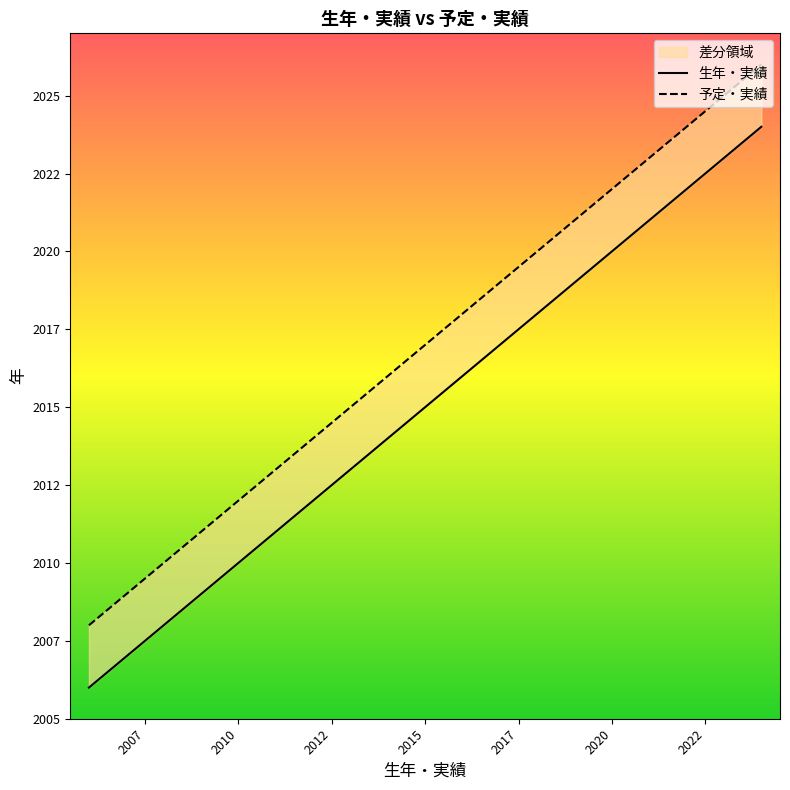

Rank the series at 2013 from highest to lowest value.

予定・実績, 生年・実績